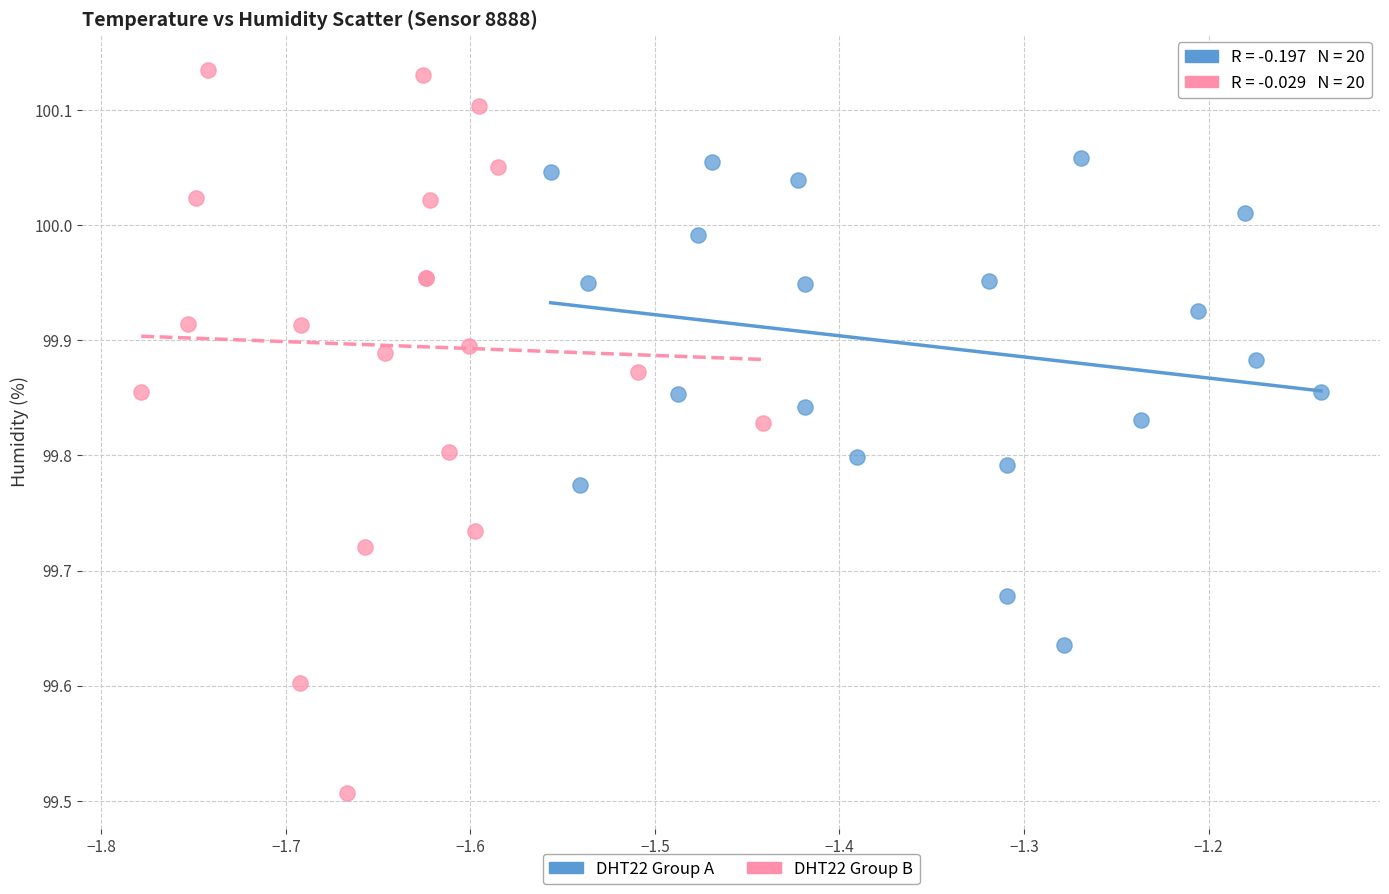

Which series contains the highest Y value?

DHT22 Group B